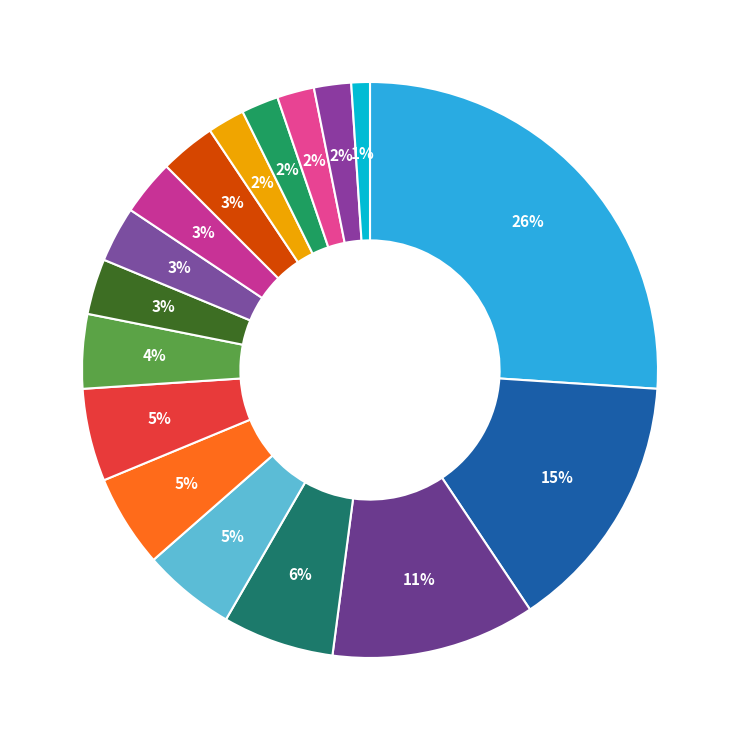

How many segments does this pie chart have?

17